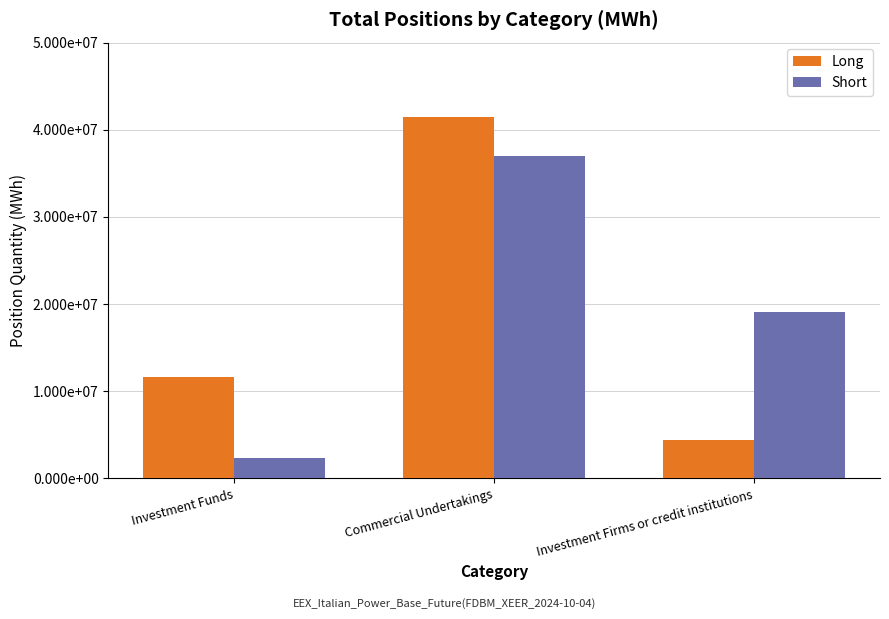

At Commercial Undertakings, list the series in order from smallest to largest.

Short, Long